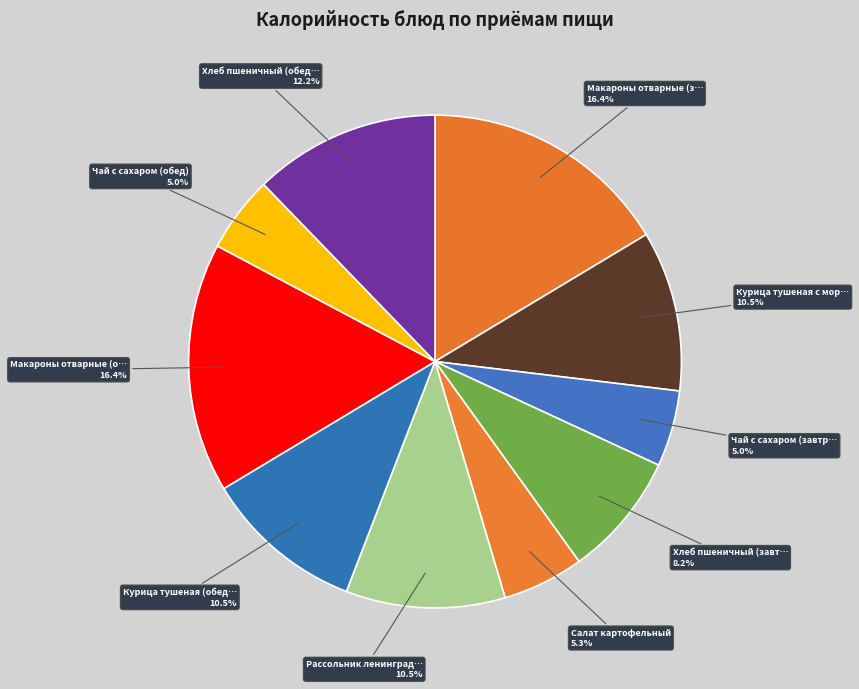

How many segments does this pie chart have?

10